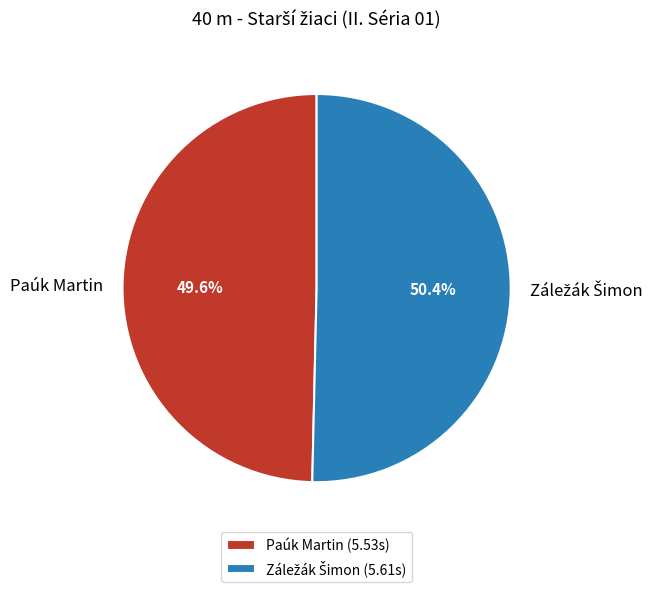

Is there a majority slice in this chart?

Yes